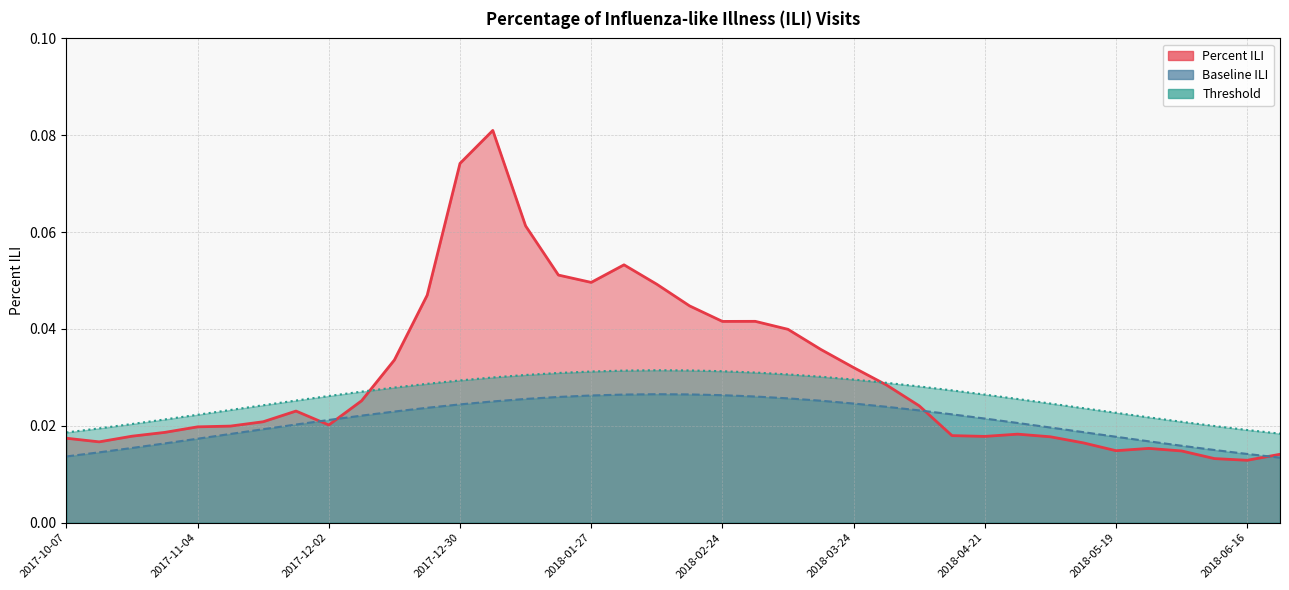

At how many categories does at least one series exceed 0?

38